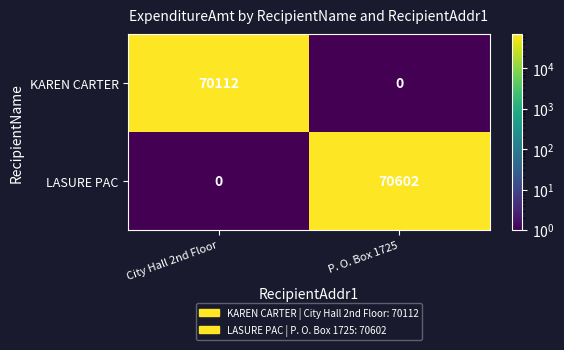

What is the greatest value displayed?

70602